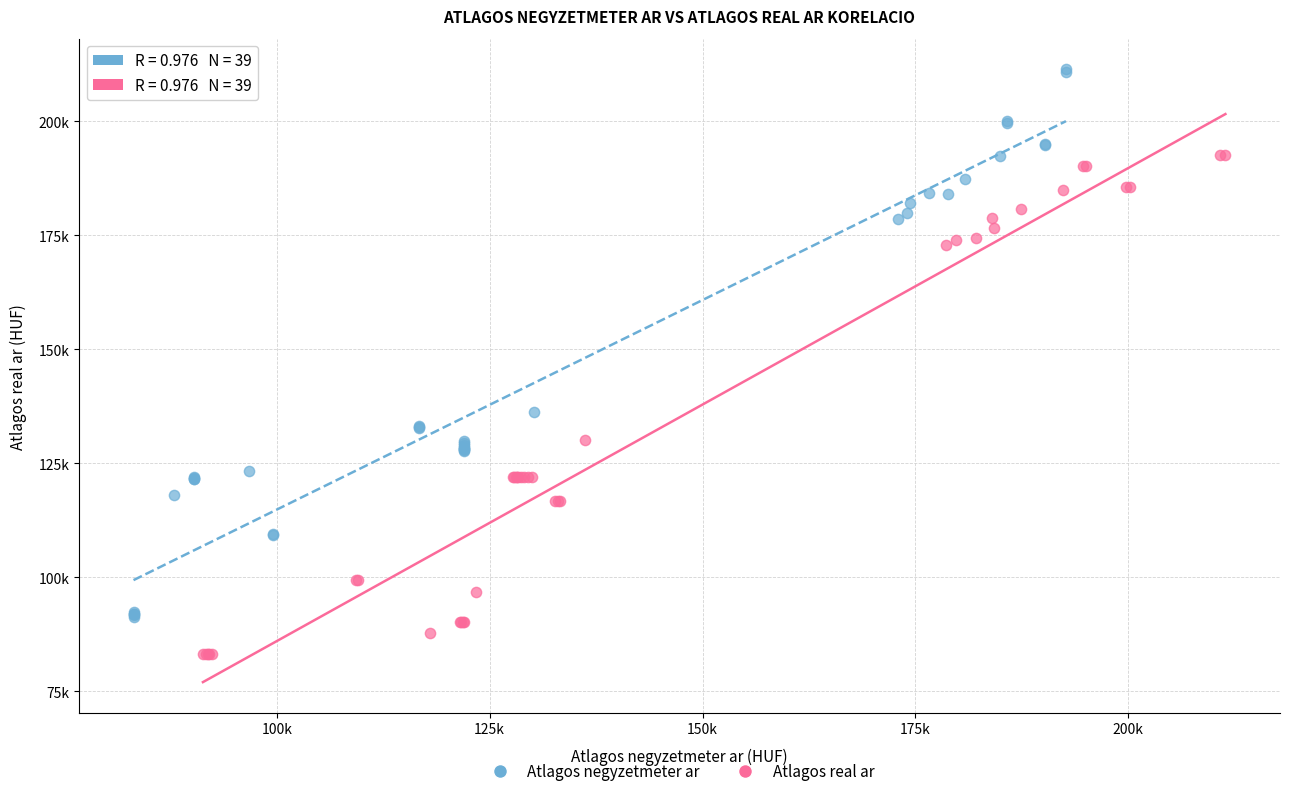

Which series reaches the maximum Y coordinate?

Atlagos negyzetmeter ar